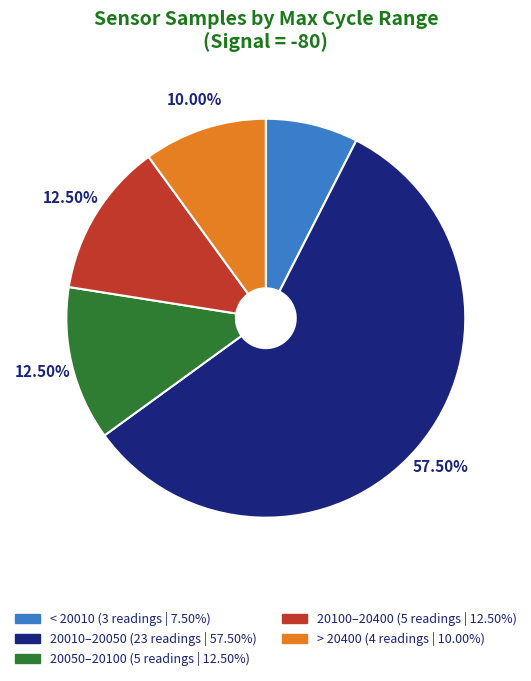

Count the number of slices in the pie.

5